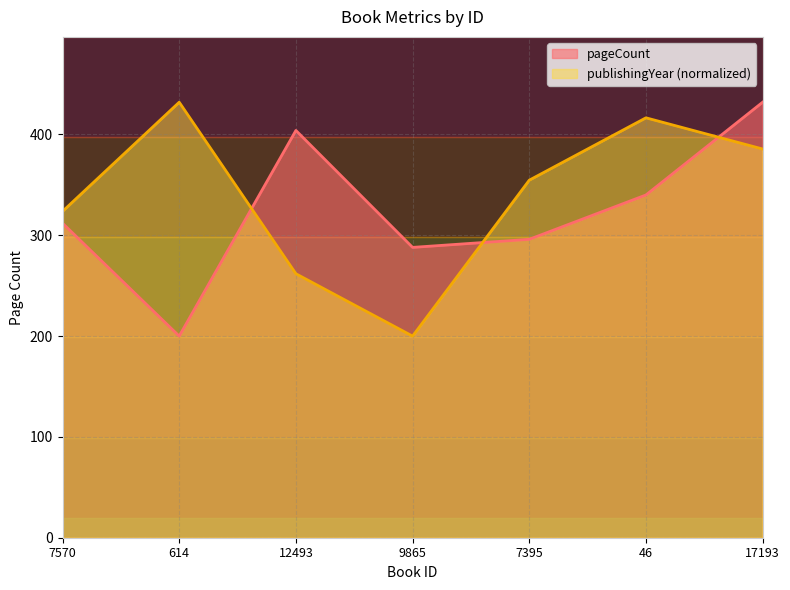

What is the sum of the publishingYear values at 614 and 46?

848.5